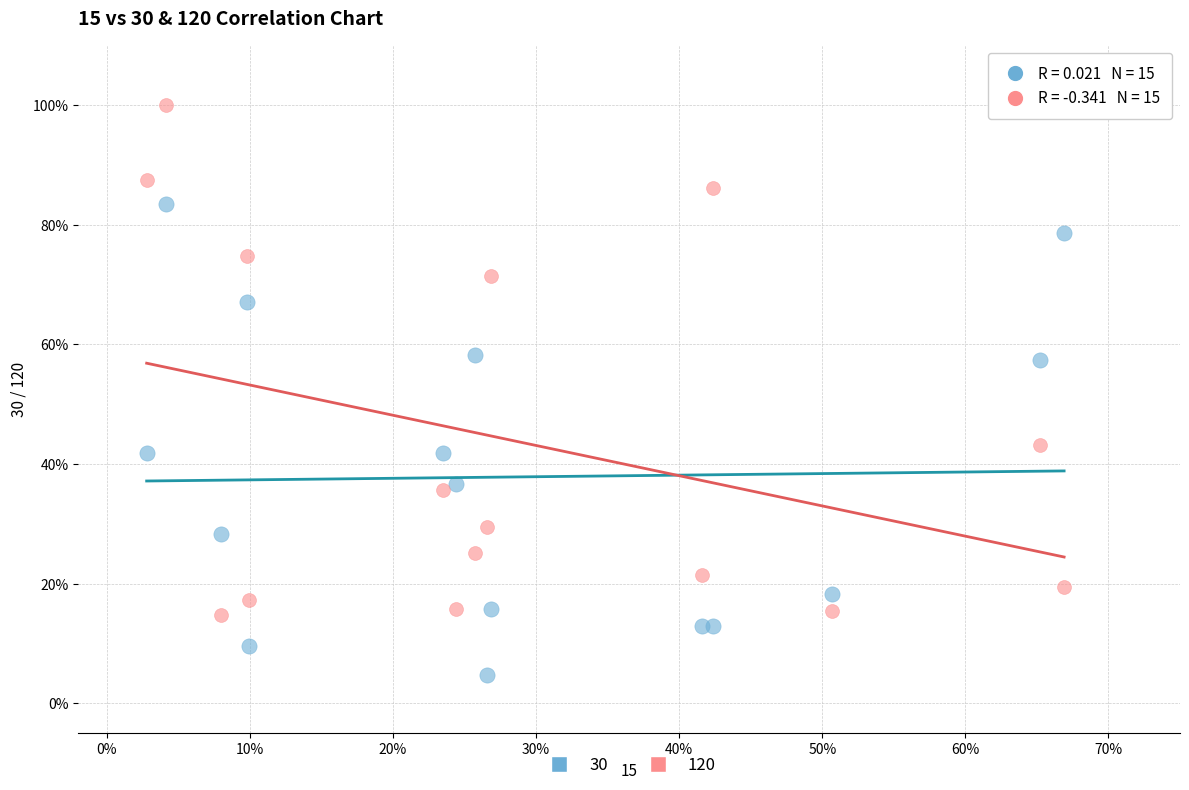

What are all the series names shown in the legend?

30, 120